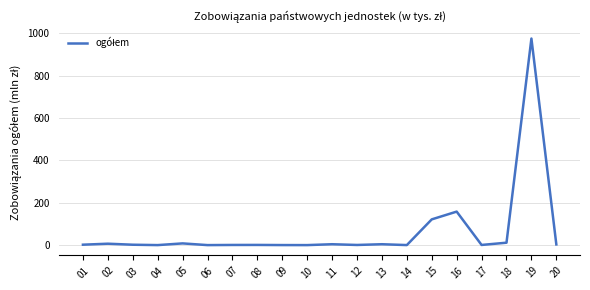

How many values are below 1?

9